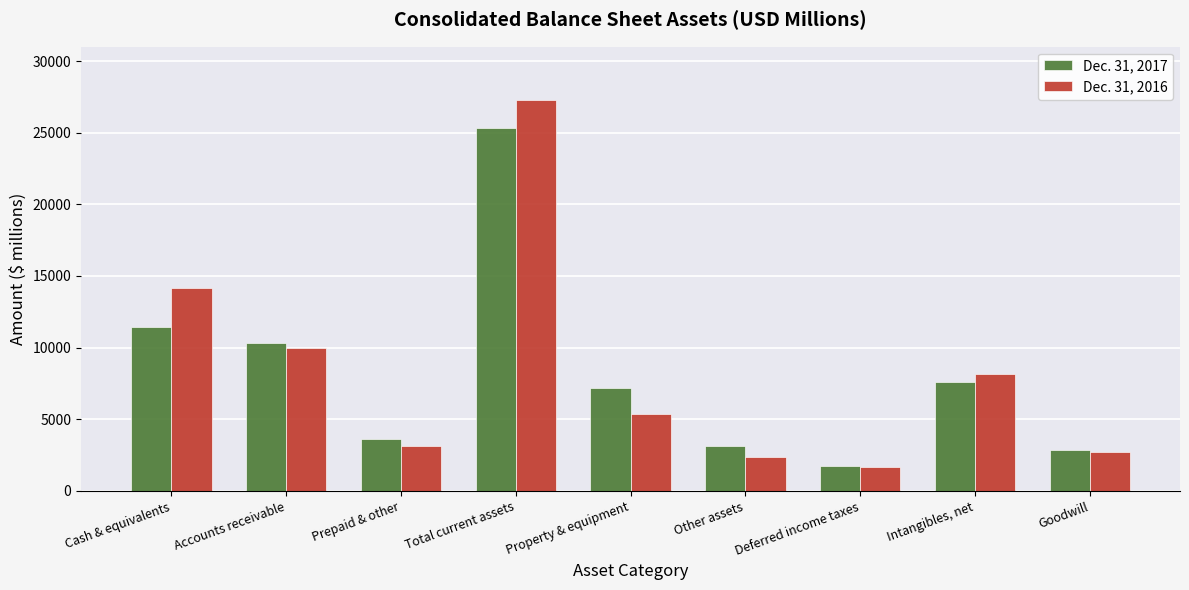

How many data points in Dec. 31, 2017 are less than 7189?

4